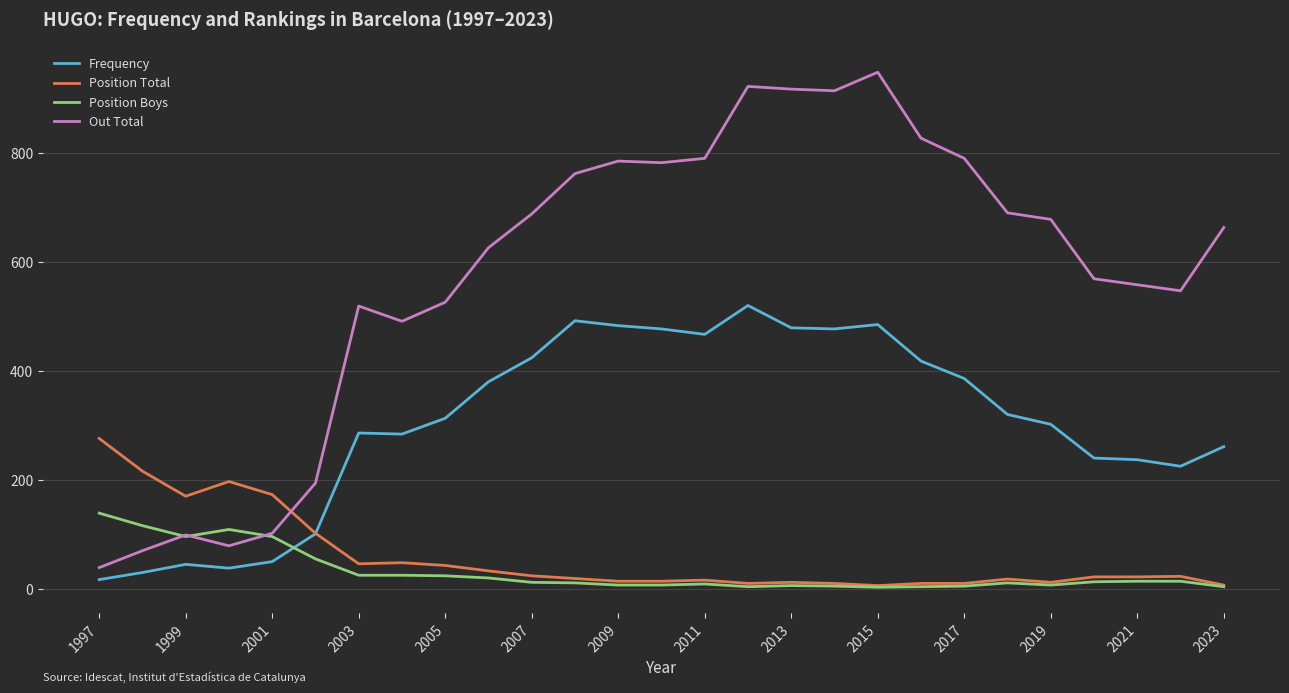

What are all the series names shown in the legend?

Frequency, Position Total, Position Boys, Out Total